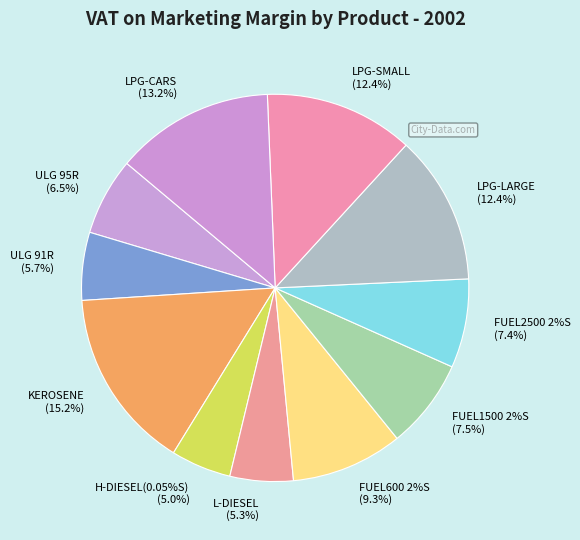

Count the number of slices in the pie.

11